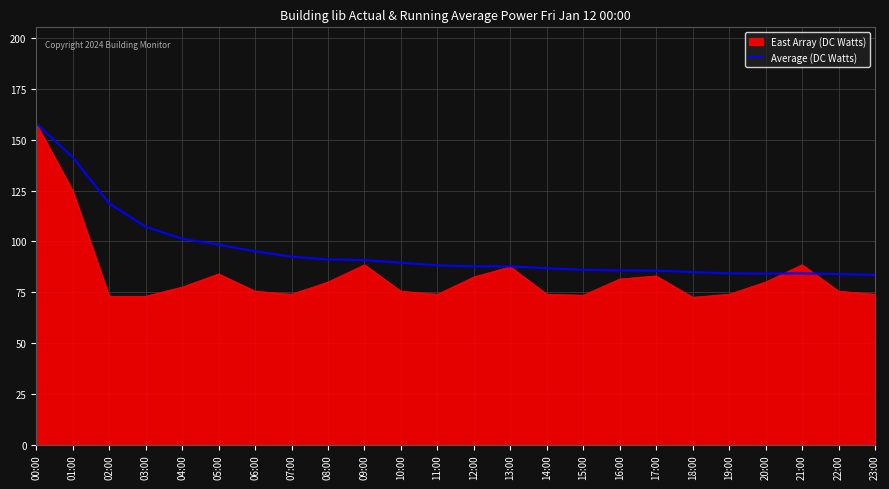

Is it true that East Array (DC Watts) equals 125.0 at 01:00?

True